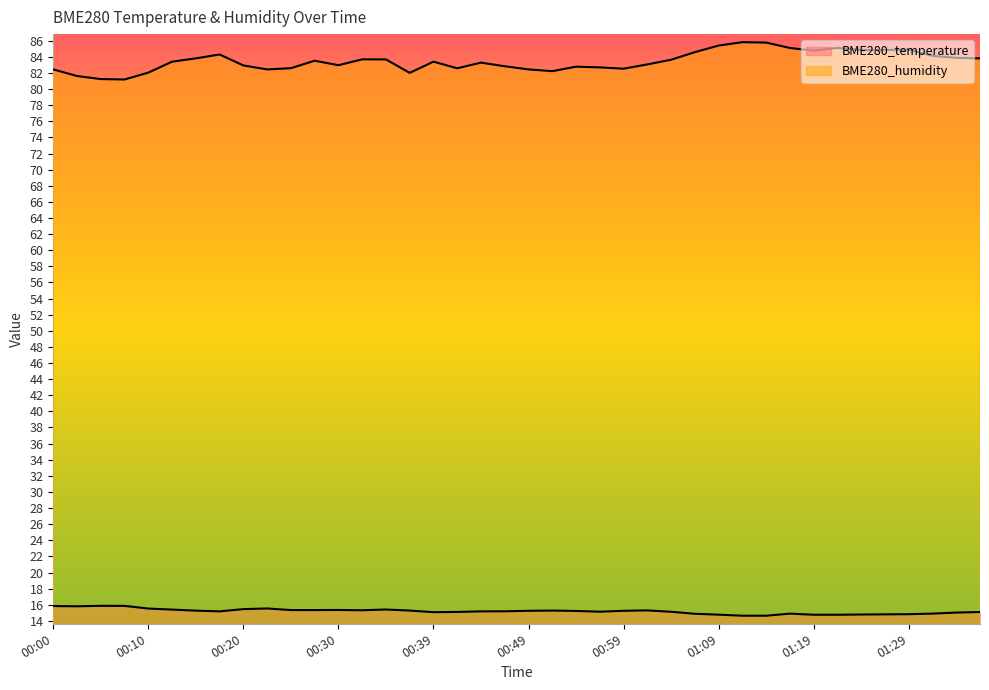

Reading left to right, list all the values displayed in this chart.

BME280_temperature: 00:00=15.8	00:03=15.8	00:05=15.9	00:08=15.9	00:10=15.5	00:13=15.4	00:15=15.3	00:18=15.2	00:20=15.5	00:22=15.5	00:25=15.3	00:27=15.3	00:30=15.3	00:32=15.3	00:35=15.4	00:37=15.3	00:39=15.1	00:42=15.1	00:44=15.2	00:47=15.2	00:49=15.2	00:52=15.3	00:54=15.2	00:57=15.1	00:59=15.2	01:02=15.3	01:04=15.1	01:07=14.9	01:09=14.8	01:11=14.6	01:14=14.6	01:16=14.9	01:19=14.8	01:21=14.8	01:24=14.8	01:26=14.8	01:29=14.8	01:31=14.9	01:34=15.0	01:36=15.1
BME280_humidity: 00:00=82.4	00:03=81.6	00:05=81.2	00:08=81.2	00:10=82.0	00:13=83.4	00:15=83.8	00:18=84.3	00:20=82.9	00:22=82.4	00:25=82.6	00:27=83.5	00:30=83.0	00:32=83.7	00:35=83.7	00:37=82.0	00:39=83.4	00:42=82.6	00:44=83.3	00:47=82.8	00:49=82.4	00:52=82.2	00:54=82.8	00:57=82.7	00:59=82.5	01:02=83.1	01:04=83.6	01:07=84.6	01:09=85.4	01:11=85.8	01:14=85.8	01:16=85.1	01:19=84.8	01:21=85.1	01:24=84.8	01:26=84.8	01:29=84.9	01:31=84.1	01:34=83.9	01:36=83.8